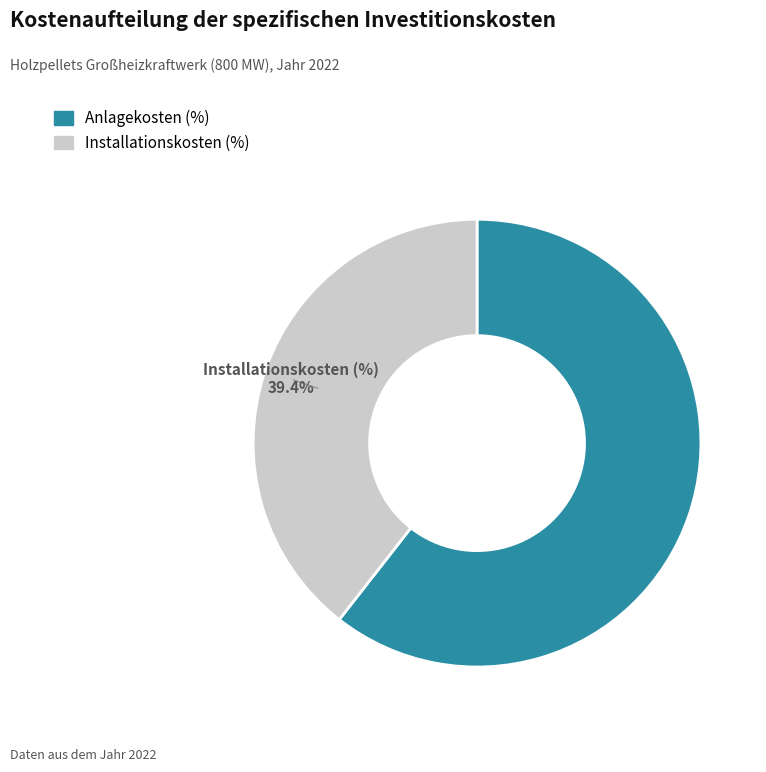

Is there any slice that represents more than half of the pie?

Yes